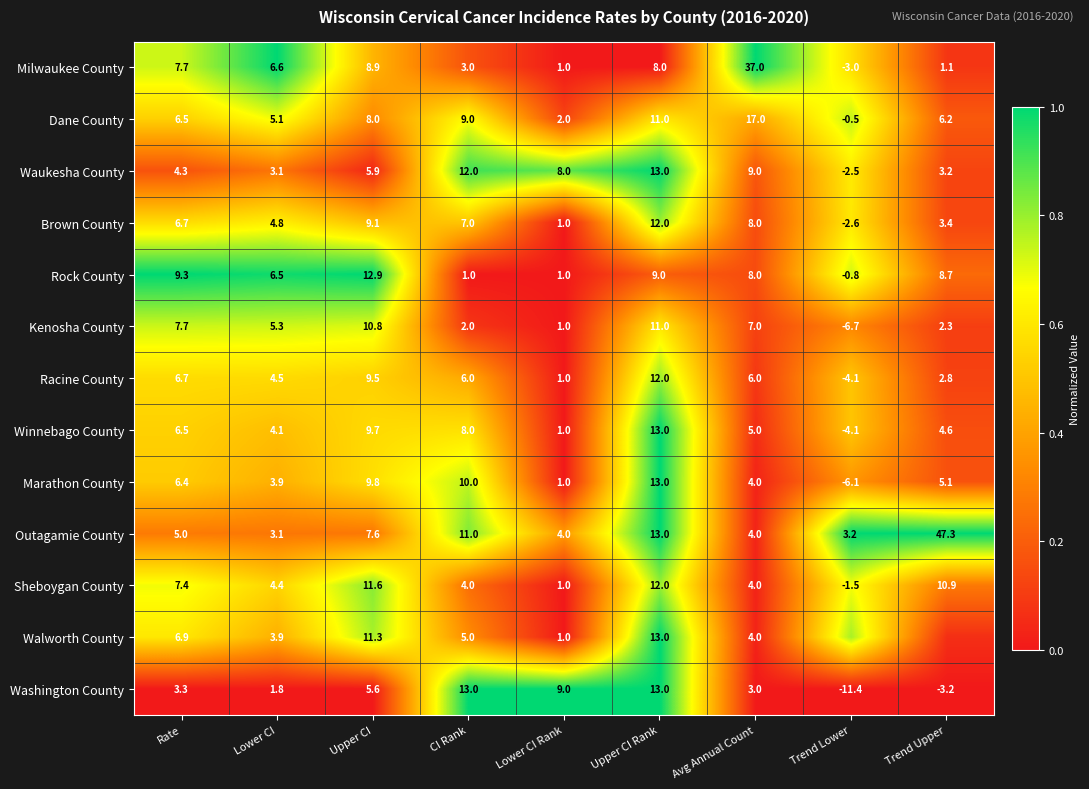

Between Lower CI and Upper CI, which series saw the biggest shift?

Walworth County